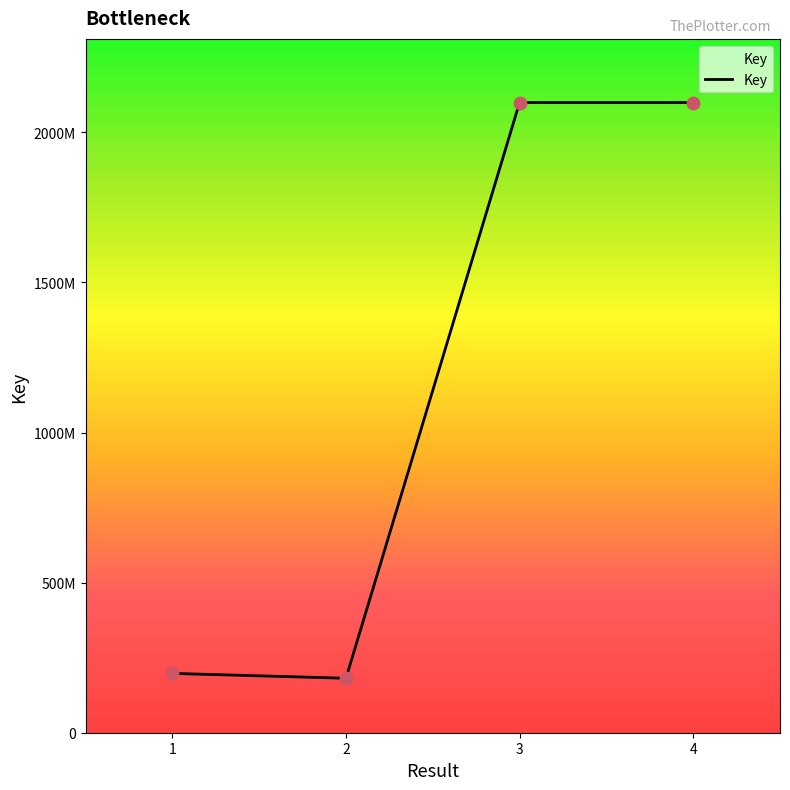

Between 4 and 3, which is larger?

3